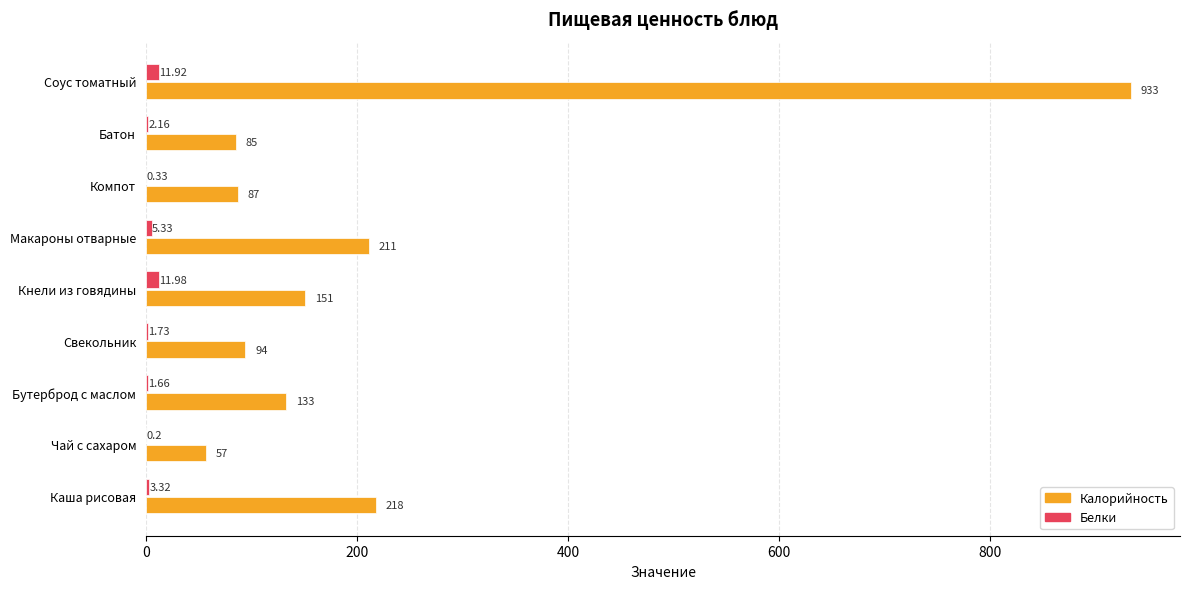

What is the sum of the Калорийность values at Кнели из говядины and Батон?

236.0